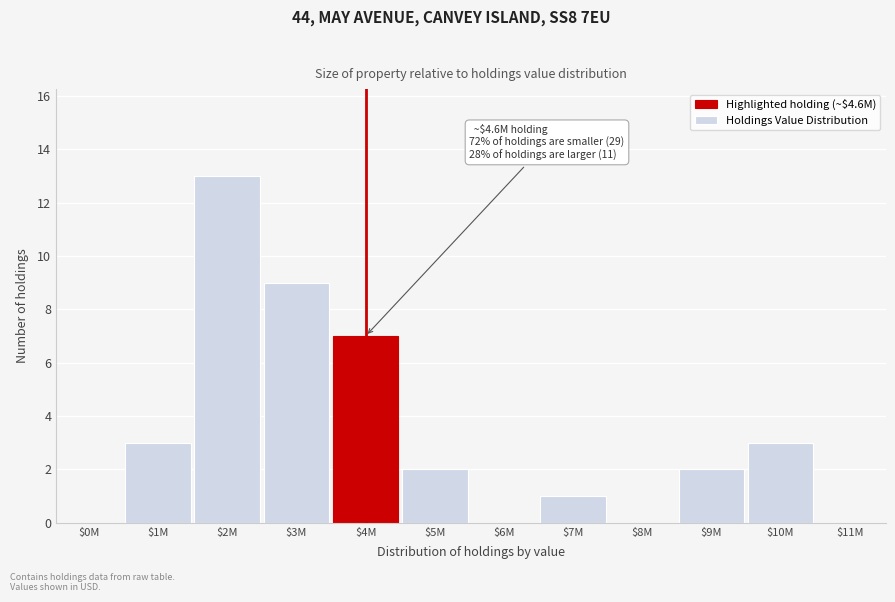

What is the greatest value displayed?

13